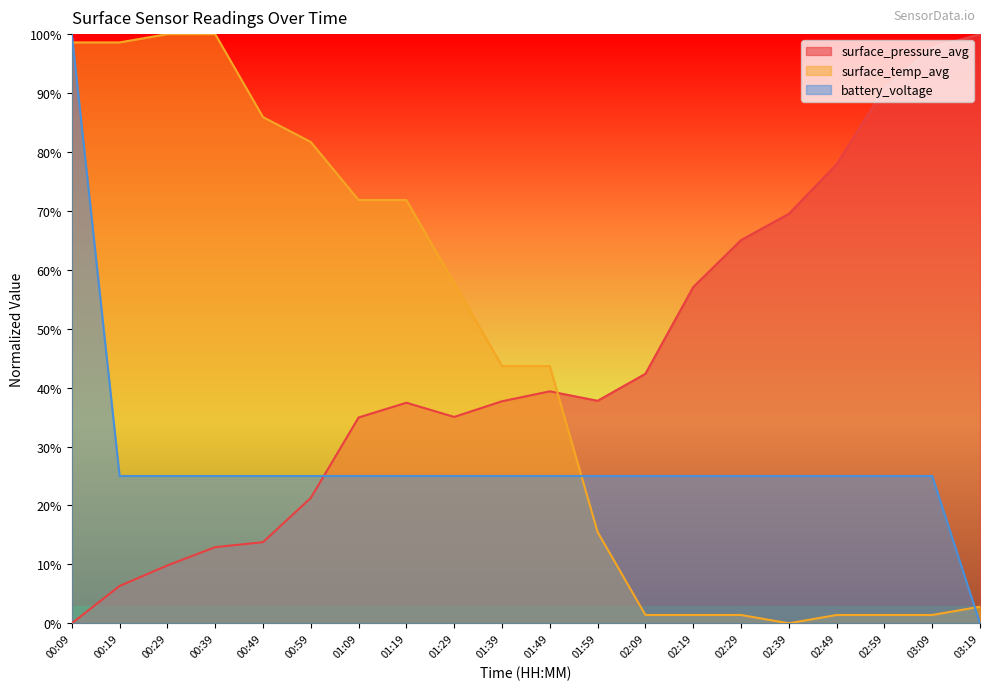

How many intersections are there between battery_voltage and surface_temp_avg?

3